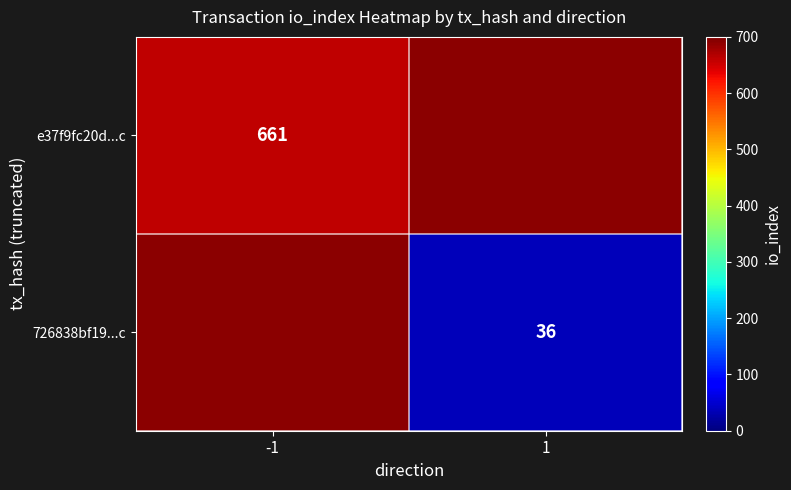

The value of e37f9fc20d...c at -1 is 247. True or false?

False